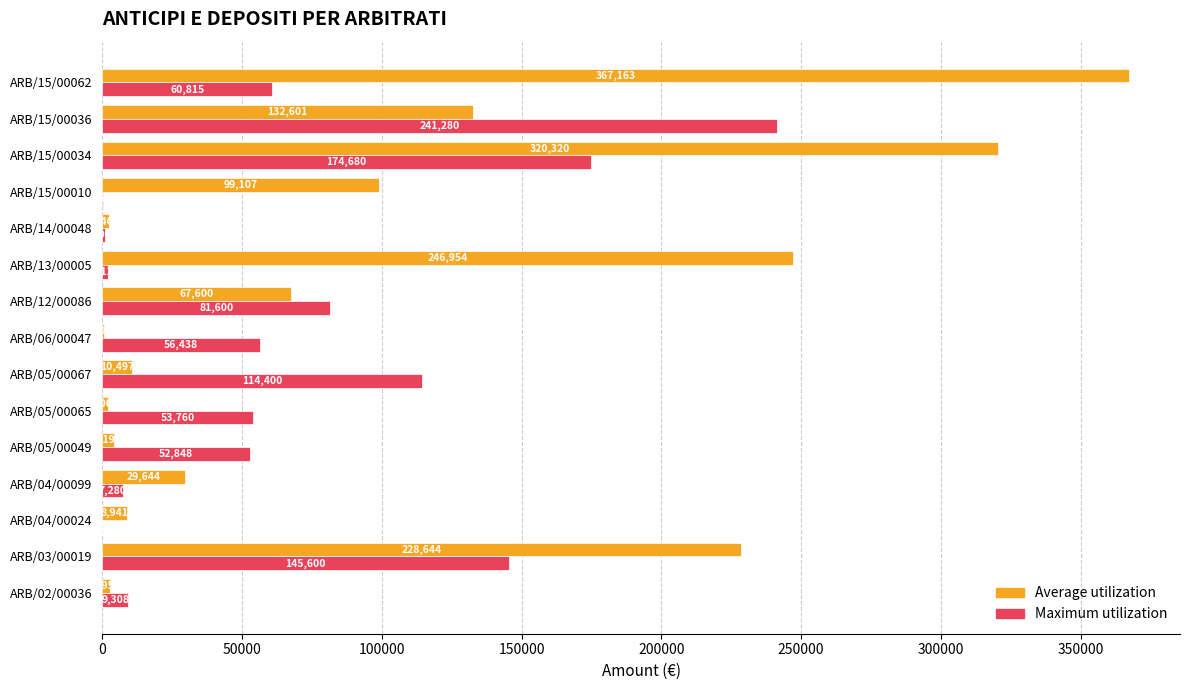

Which series has the largest range (max minus min)?

Average utilization